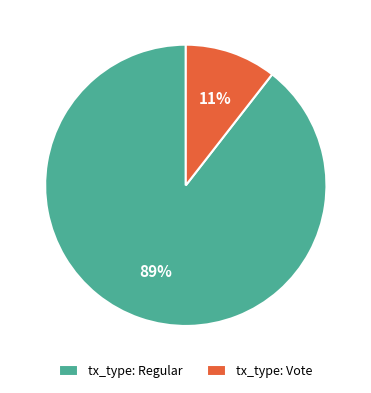

Rank the categories by value from lowest to highest.

tx_type: Vote, tx_type: Regular